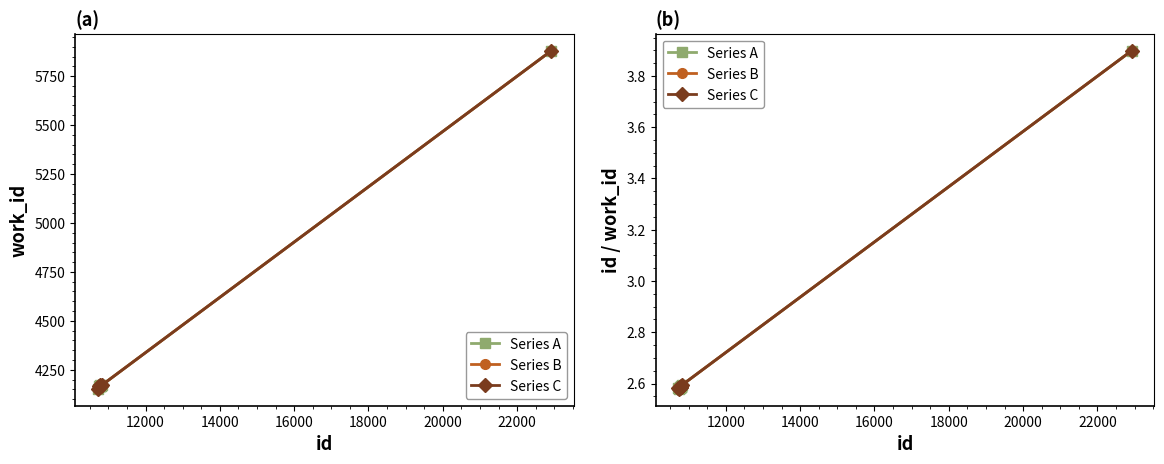

What are all the series names shown in the legend?

Series A, Series B, Series C